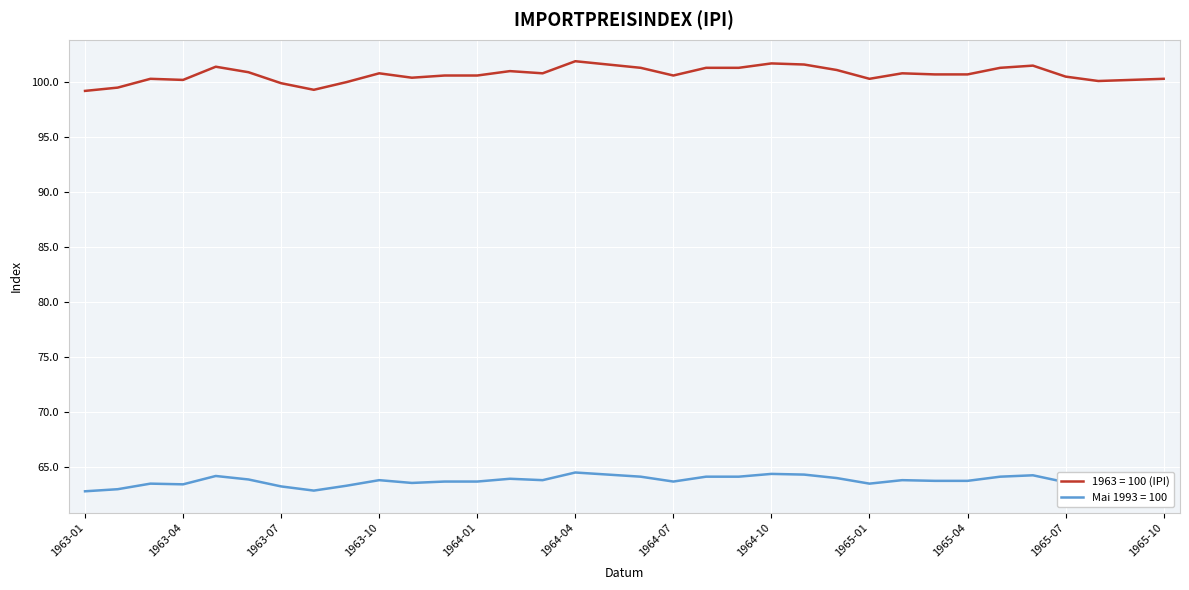

List the series in order of their overall mean, highest first.

1963 = 100 (IPI), Mai 1993 = 100